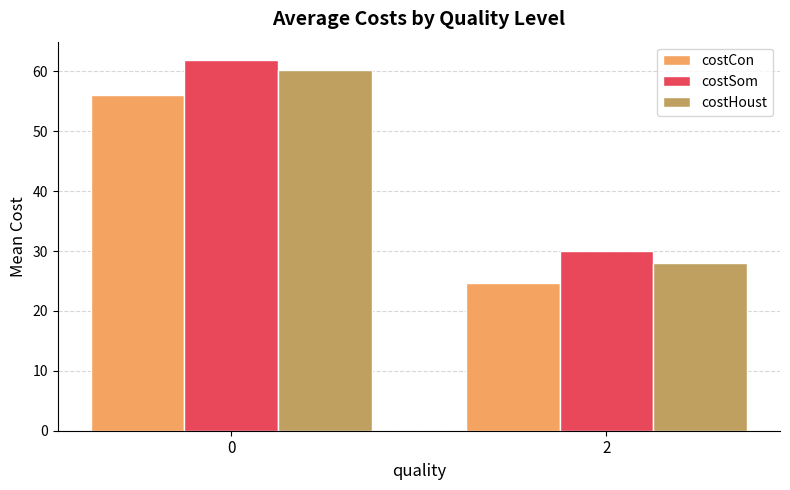

What is the value of the costCon bar at the 2nd from the left?

24.7